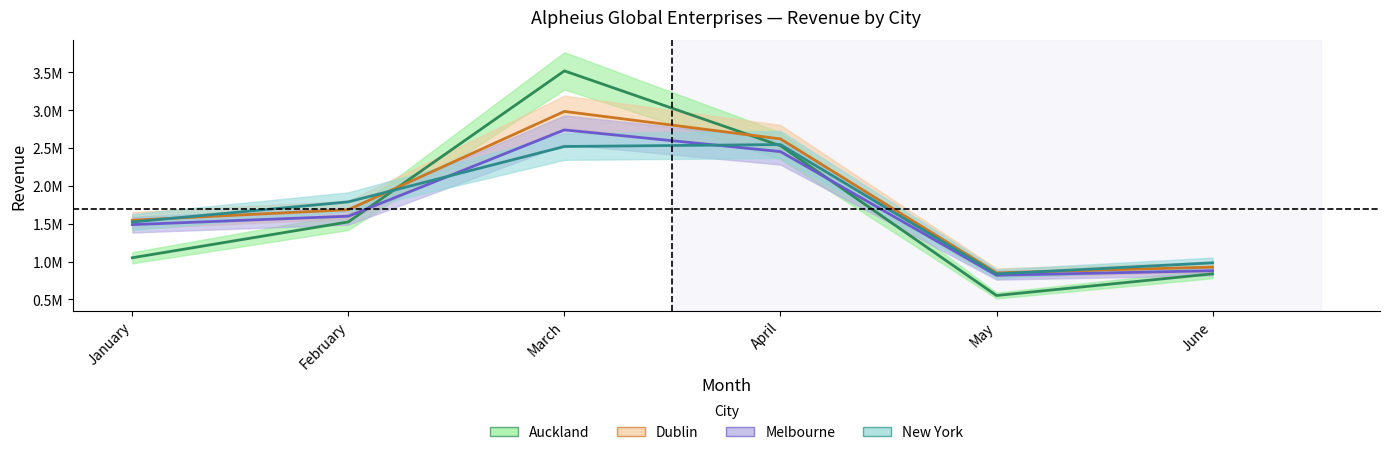

At which category does the chart reach its minimum across all series?

May